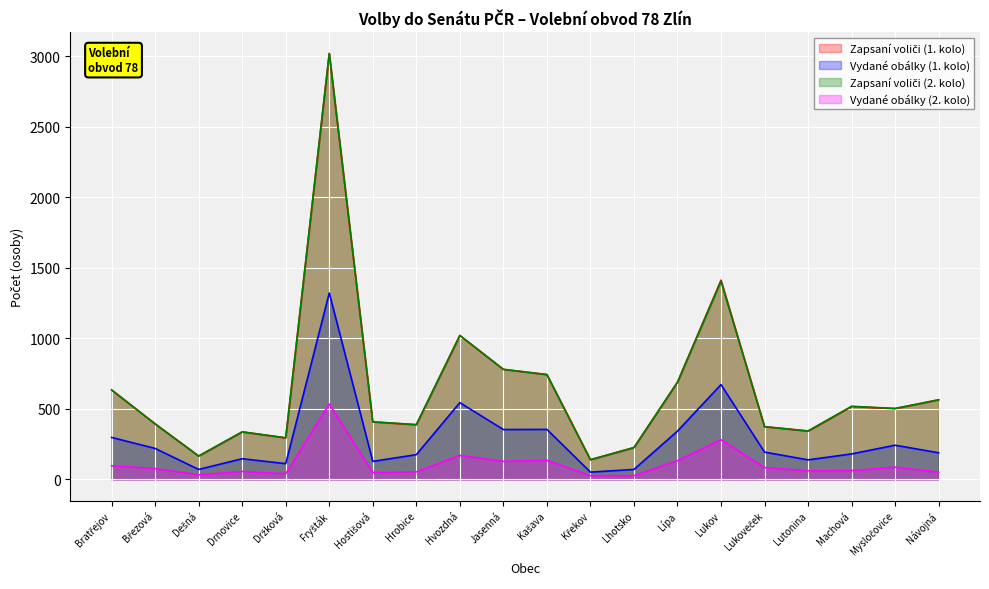

Where does the Vydané obálky (1. kolo) series first go above 193?

Bratřejov